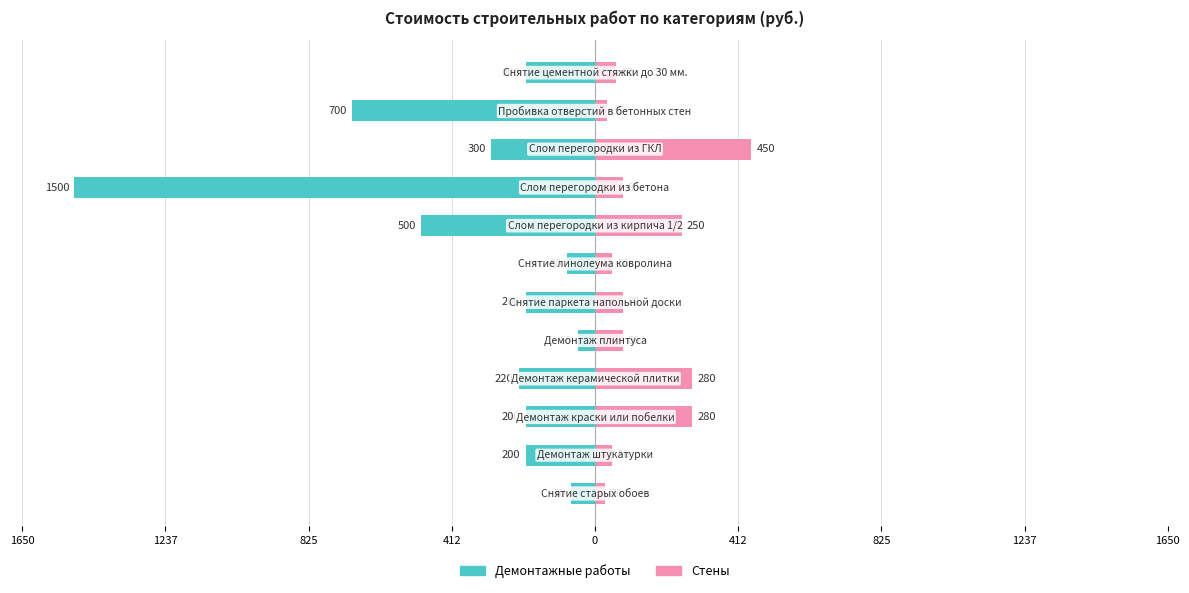

Which series has the widest spread of values?

Демонтажные работы